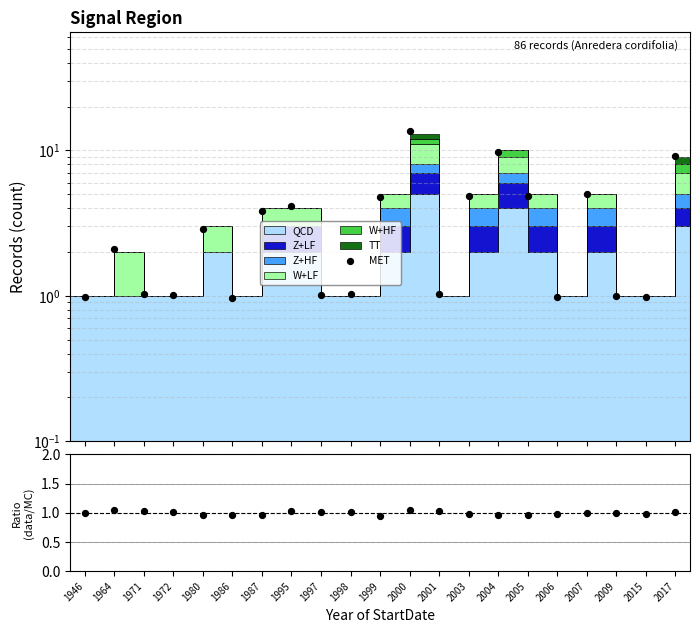

Approximately how many times larger is the value at 1997 compared to 2004?

0.1